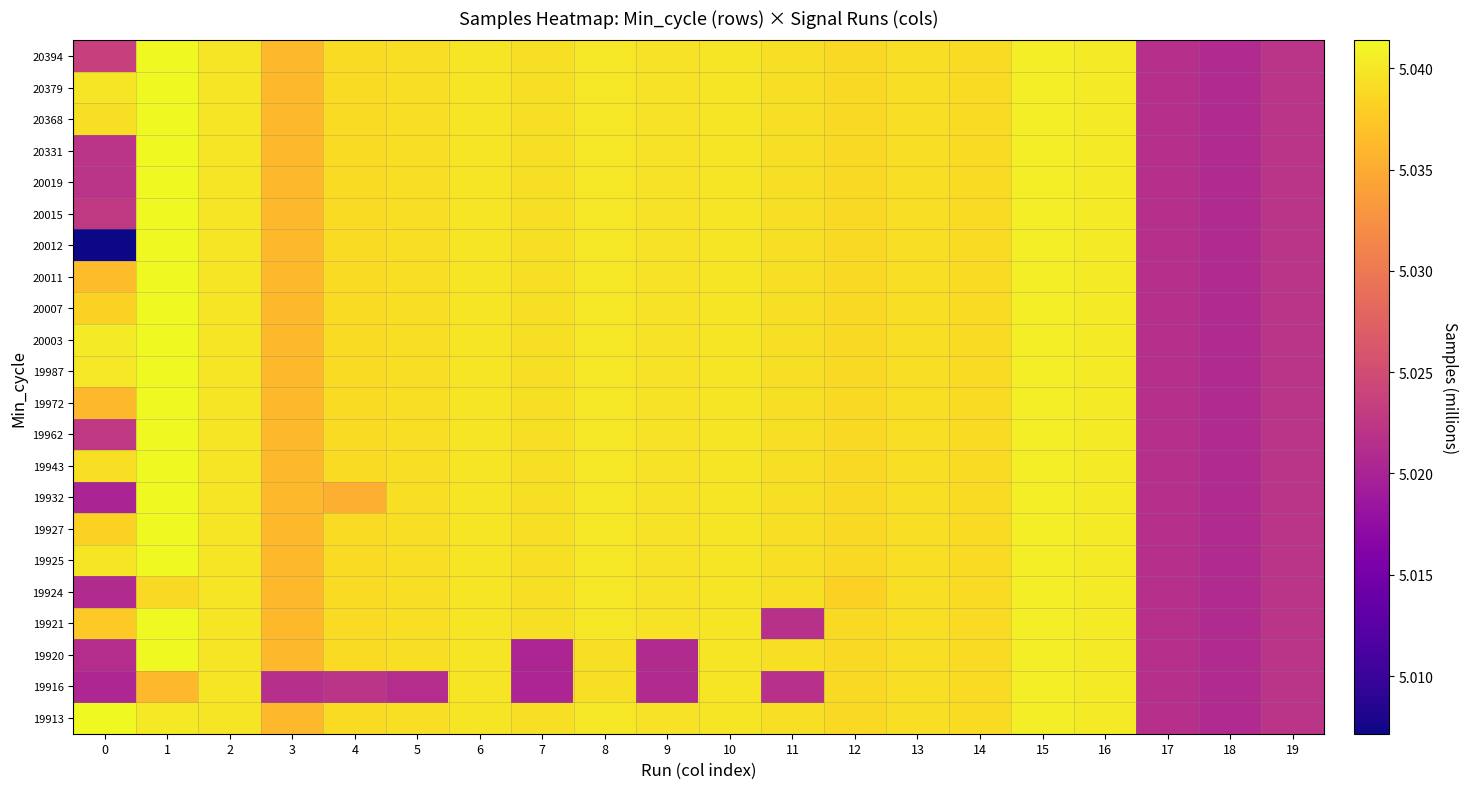

True or false: 19943 has a value of 5.0 at 1.

True